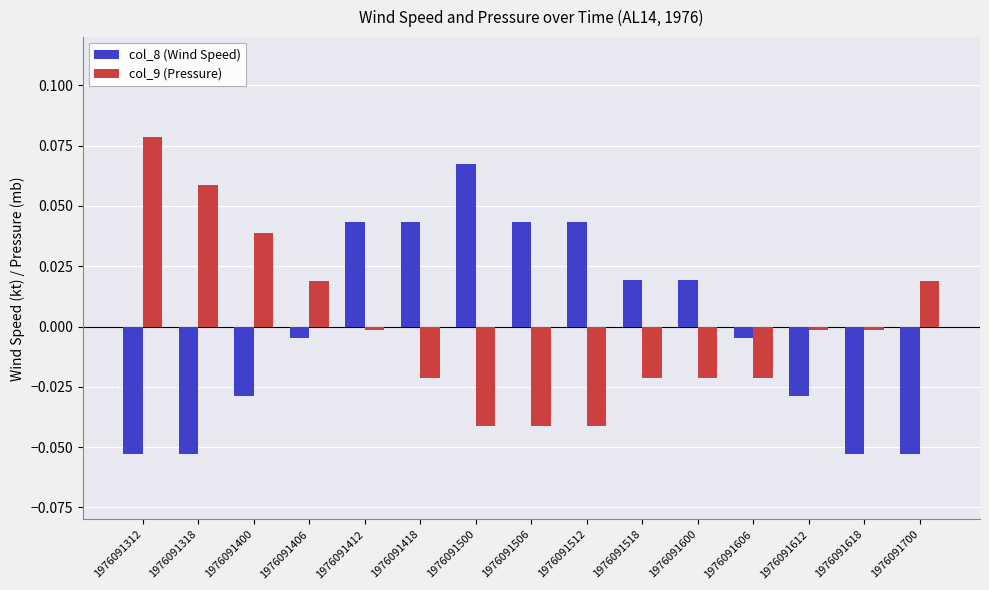

Is it true that col_9 (Pressure) equals 0.0 at 1976091400?

True